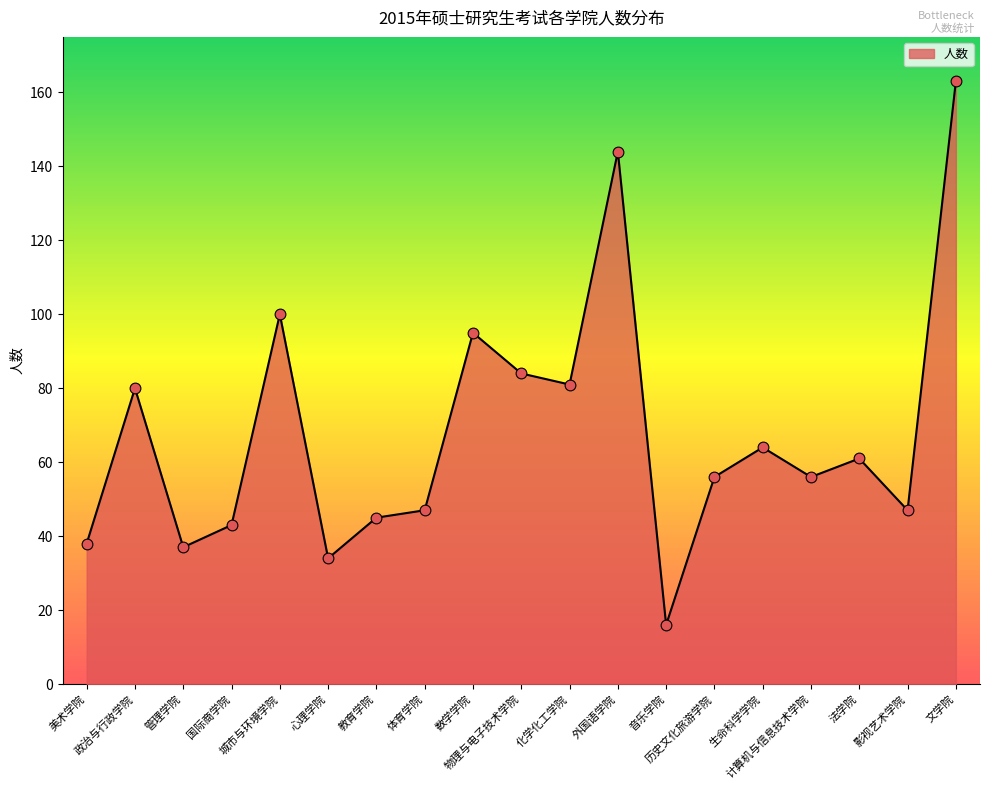

What is the change in value from 管理学院 to 物理与电子技术学院?

+47